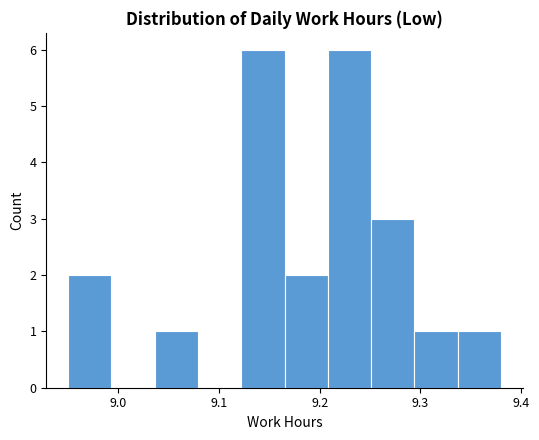

How tall is the bar that spans 9.337 to 9.380 on the x-axis? Neither the bar edges nor the heights are printed on the chart, so give them approximately, as read against the axes.

1